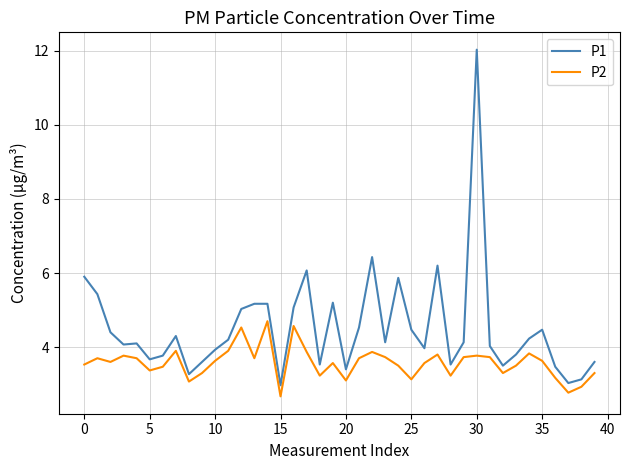

What is the difference between the maximum and minimum values in the P2 series?

2.0